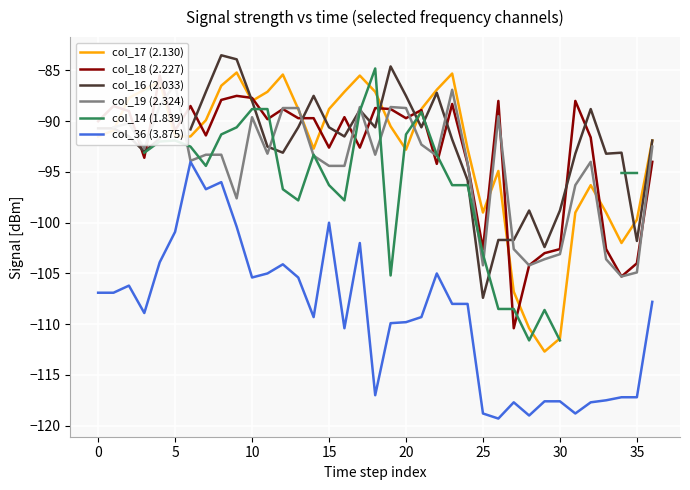

How many times do col_16 (2.033) and col_17 (2.130) cross each other?

7